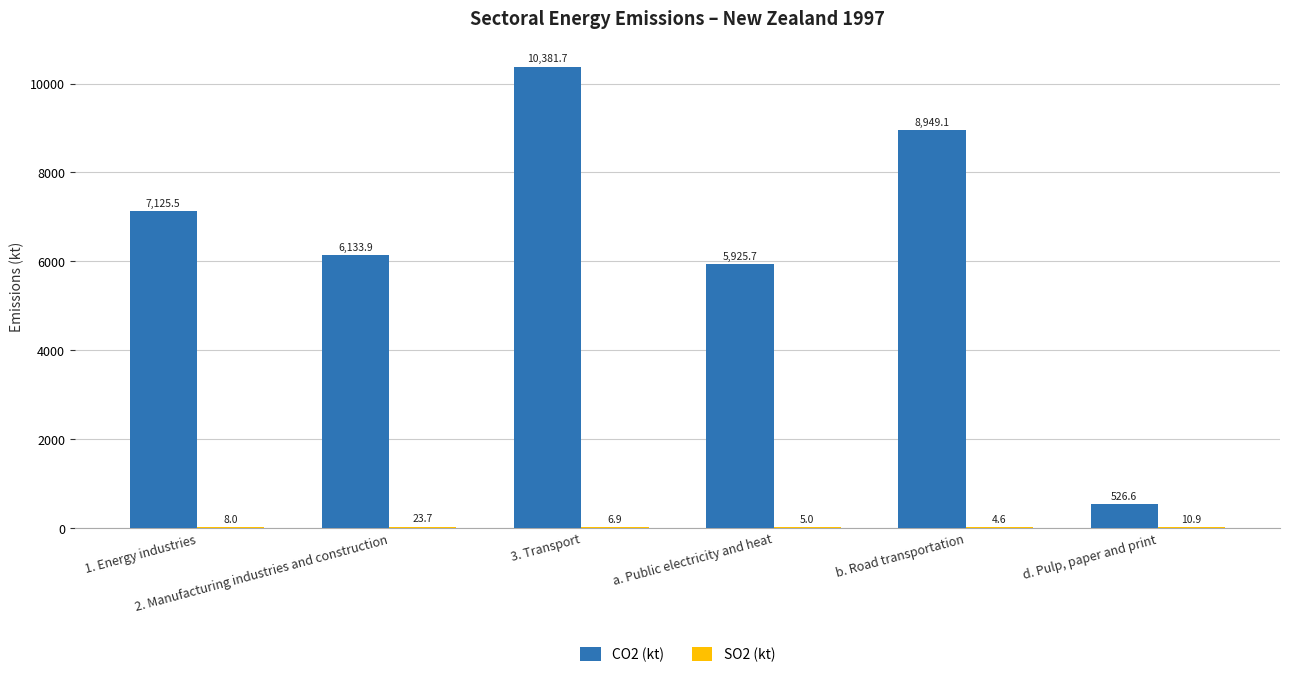

What is the total value across all series at a. Public electricity and heat?

5930.7